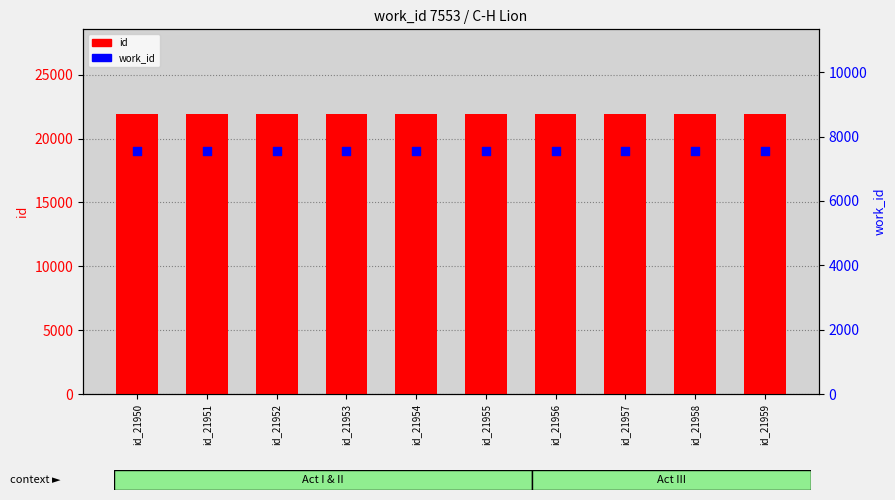

Which series contains the lowest Y value?

work_id